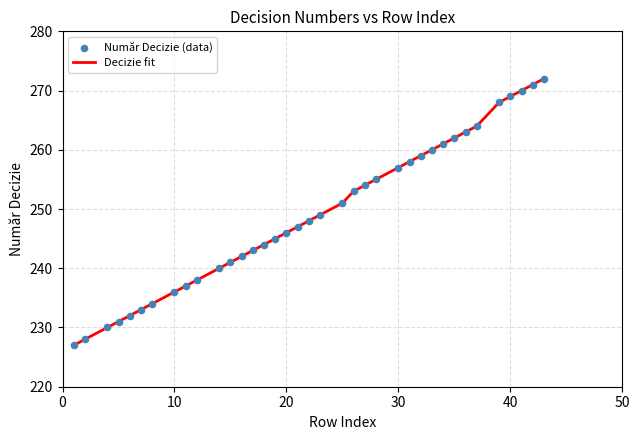

What is the difference between the maximum and minimum values?

45